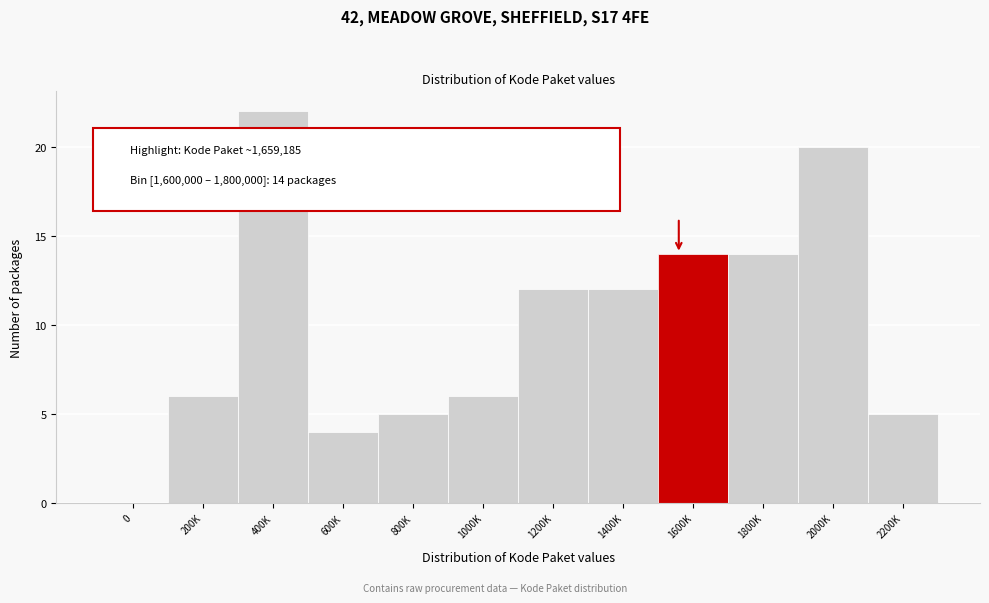

Reading left to right, what are all the values shown in this chart?

0=0	200K=6	400K=22	600K=4	800K=5	1000K=6	1200K=12	1400K=12	1600K=14	1800K=14	2000K=20	2200K=5